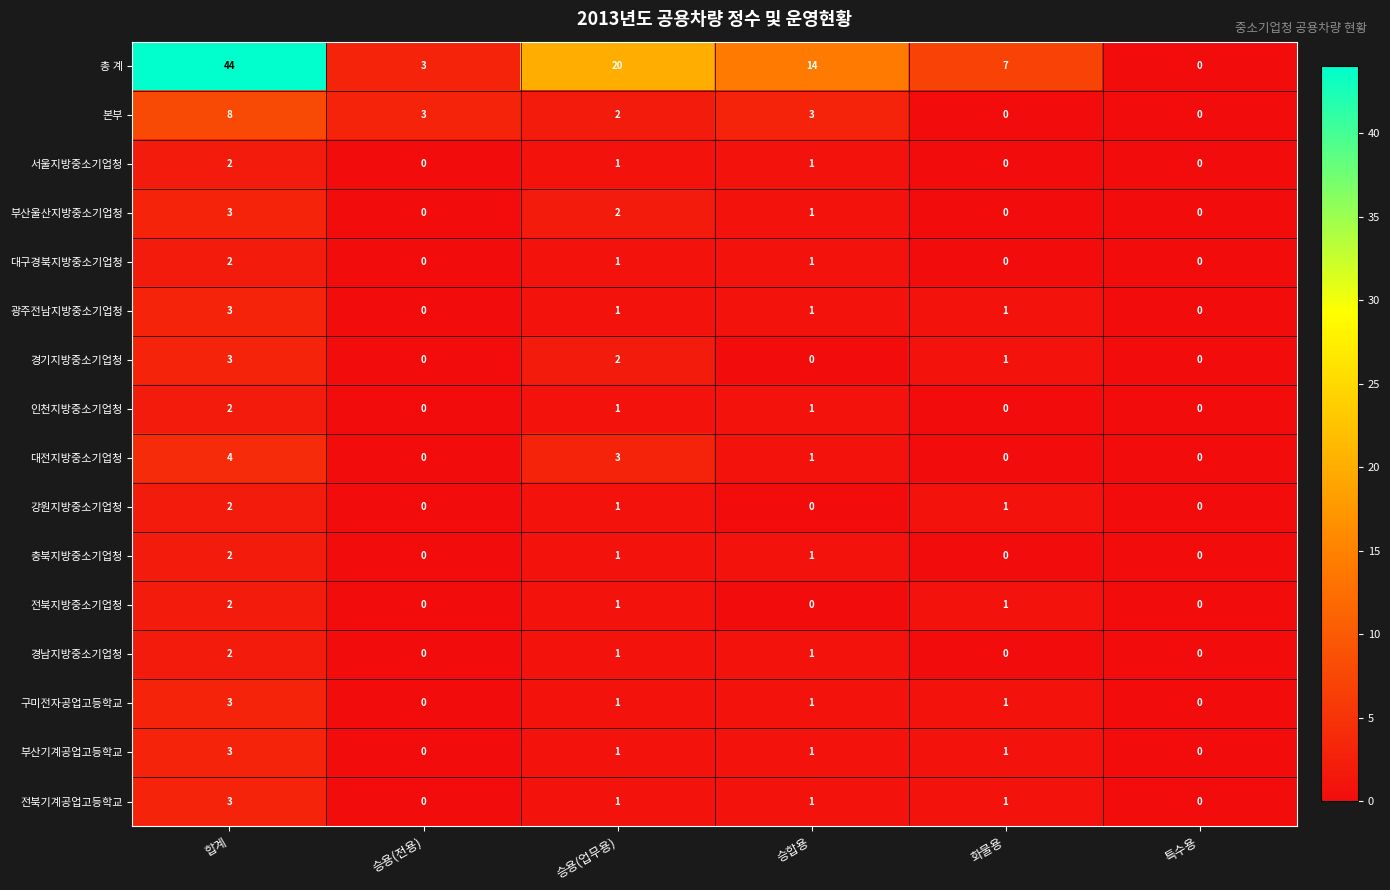

Is the value of 대구경북지방중소기업청 at 합계 greater than the value of 전북기계공업고등학교 at 합계?

No